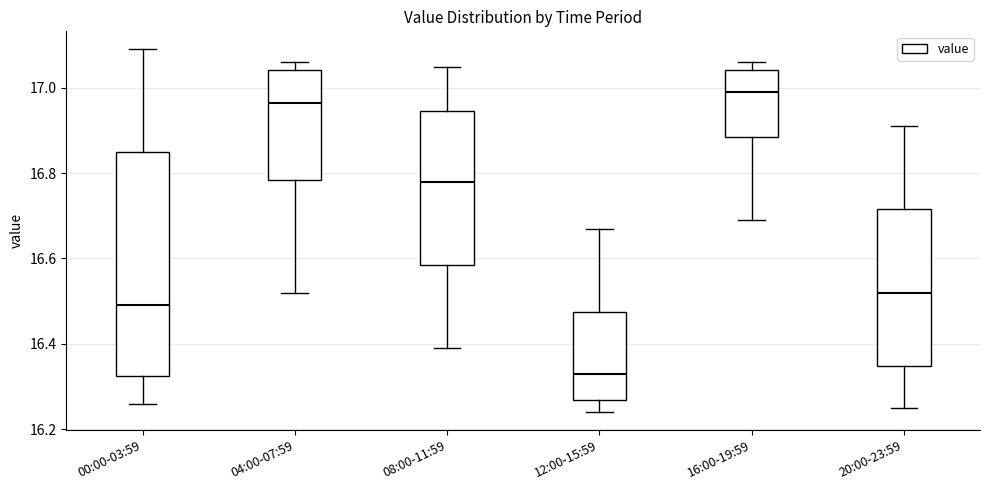

Which box is the tallest, from its lower edge to its upper edge?

00:00-03:59